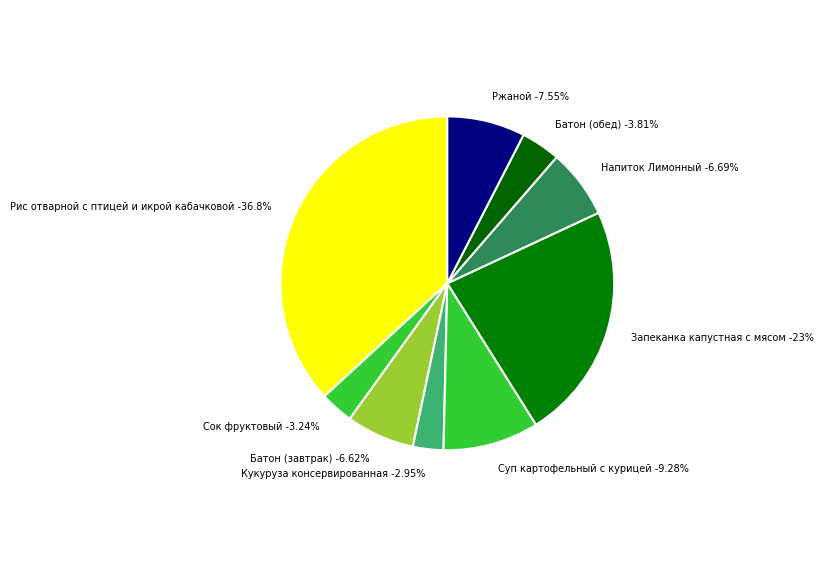

Is Батон (завтрак) the majority of the pie?

No